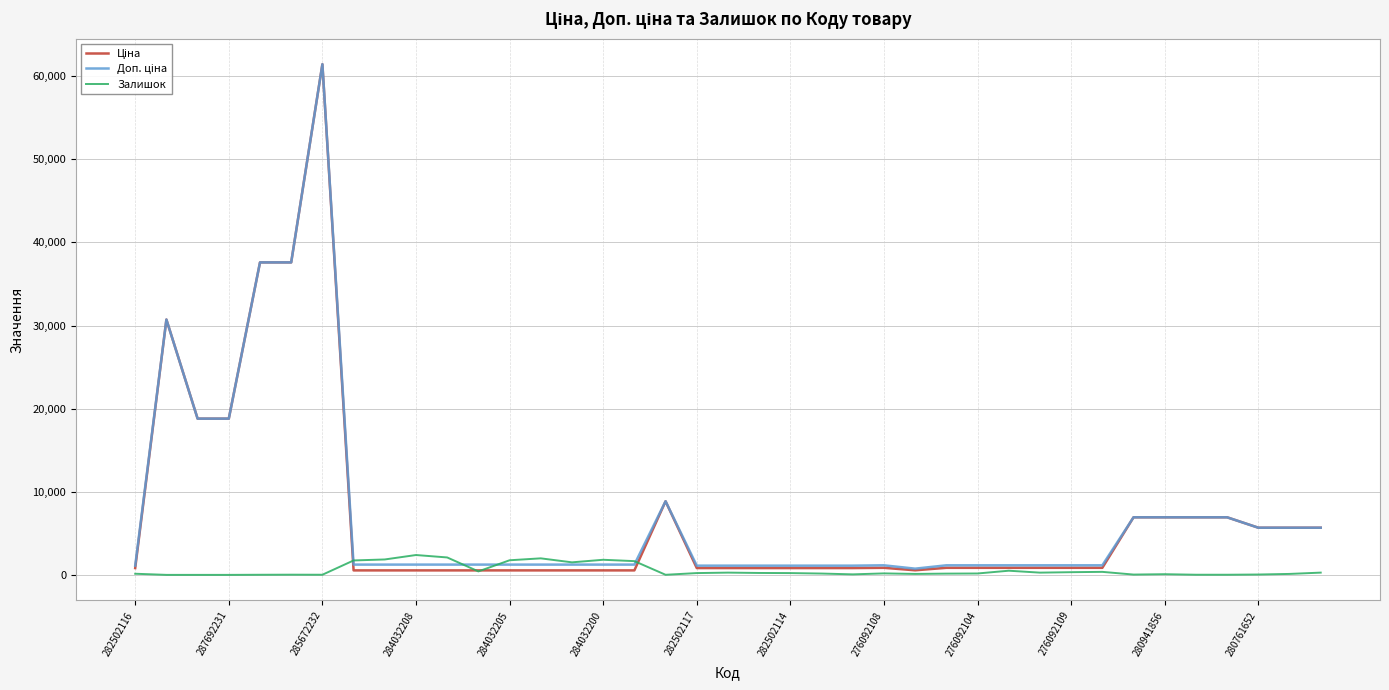

What is the greatest value displayed?

61434.3